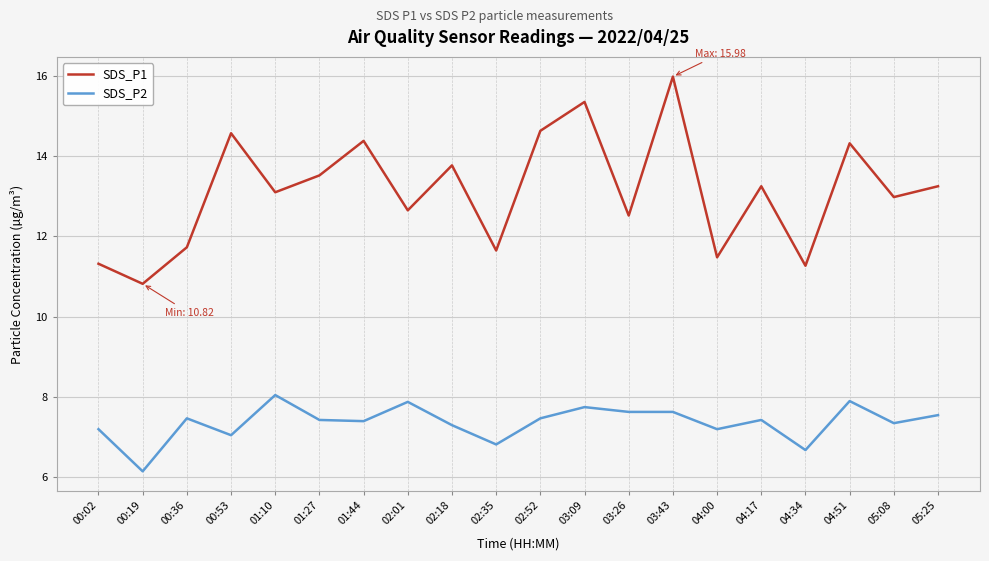

What is the difference between the maximum and minimum values in the SDS_P2 series?

1.9